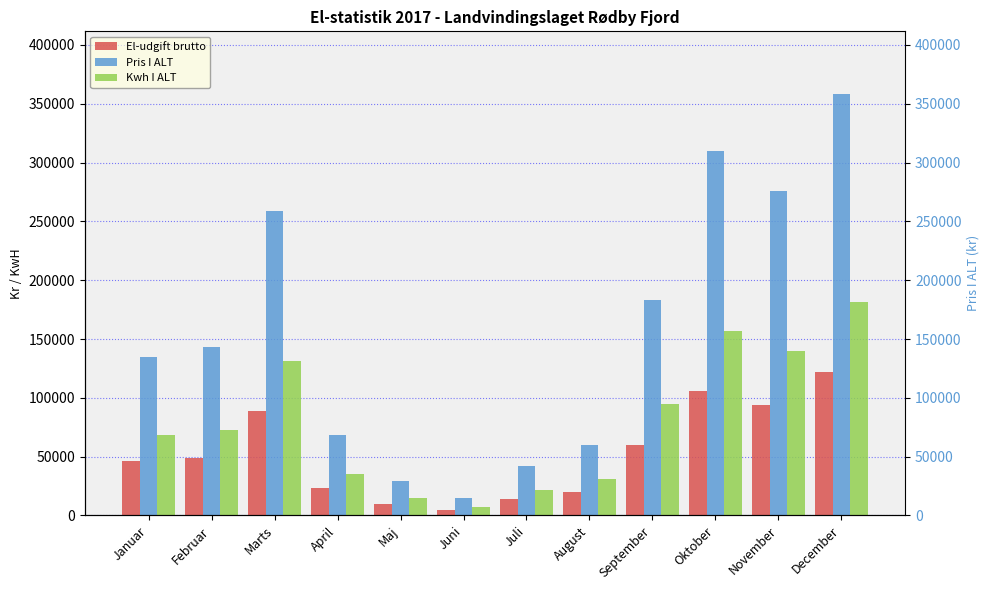

What is the sum of all Pris I ALT values?

1878371.9